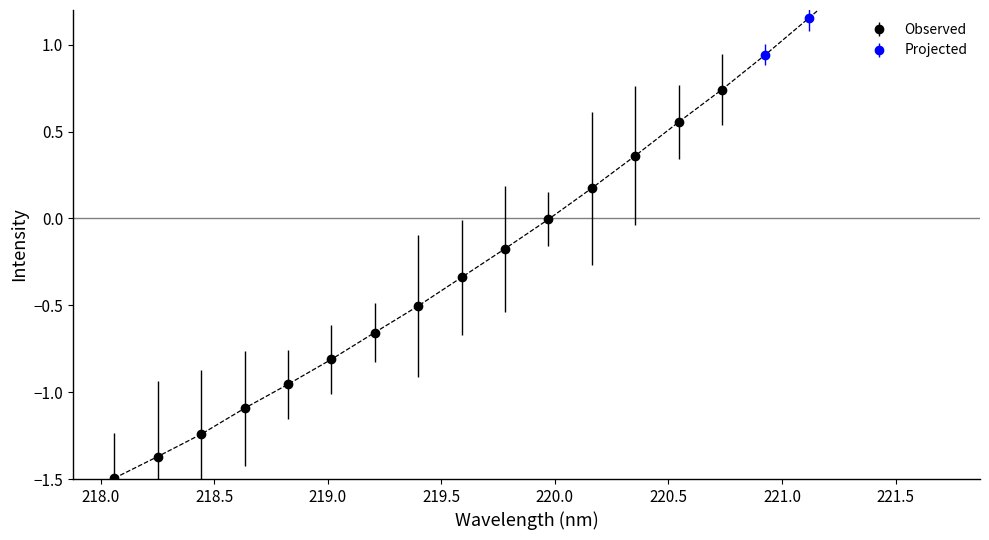

True or false: Observed has more than 1 points higher than both neighbors.

False